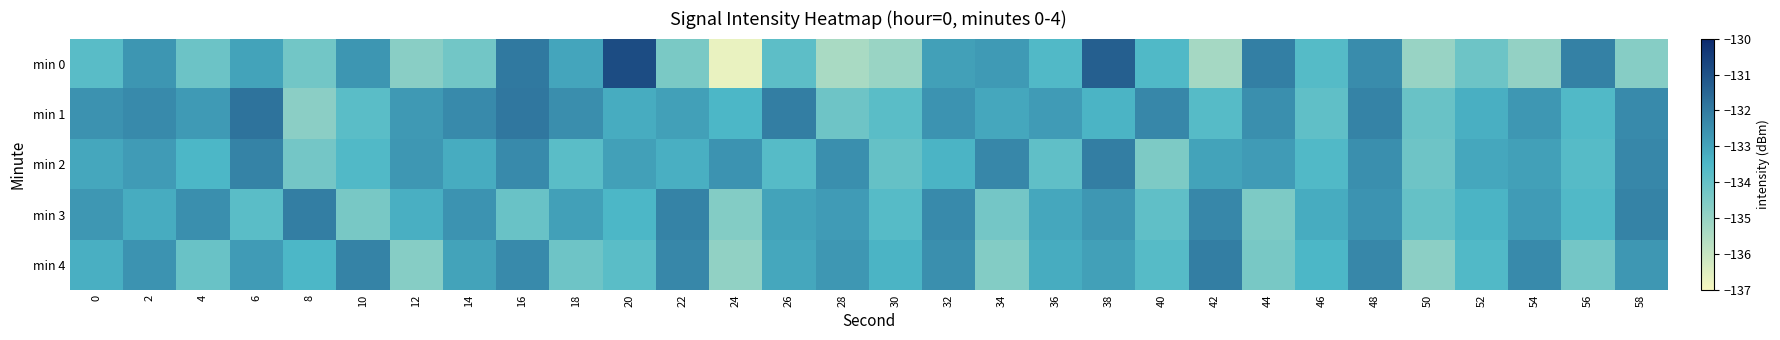

What is the difference between the highest and lowest values at 28?

2.9